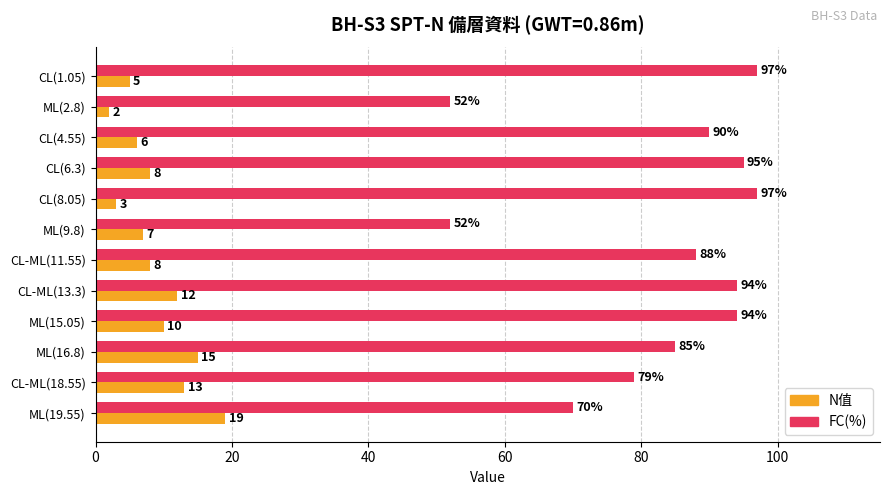

What is the approximate value of N值 at ML(15.05), to the nearest 5?

10